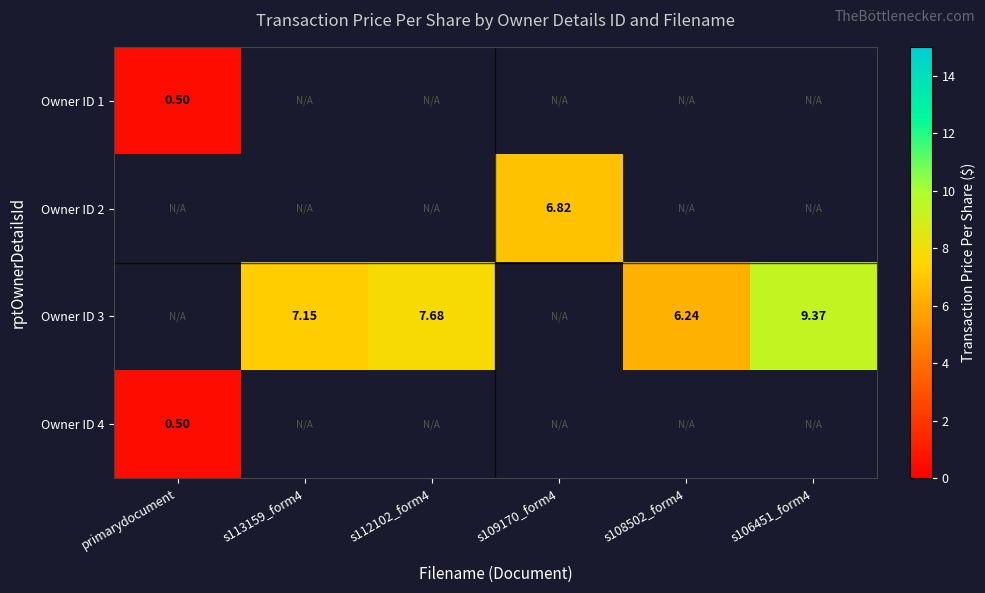

Is the value of Owner ID 4 at s112102_form4 greater than the value of Owner ID 2 at s106451_form4?

No